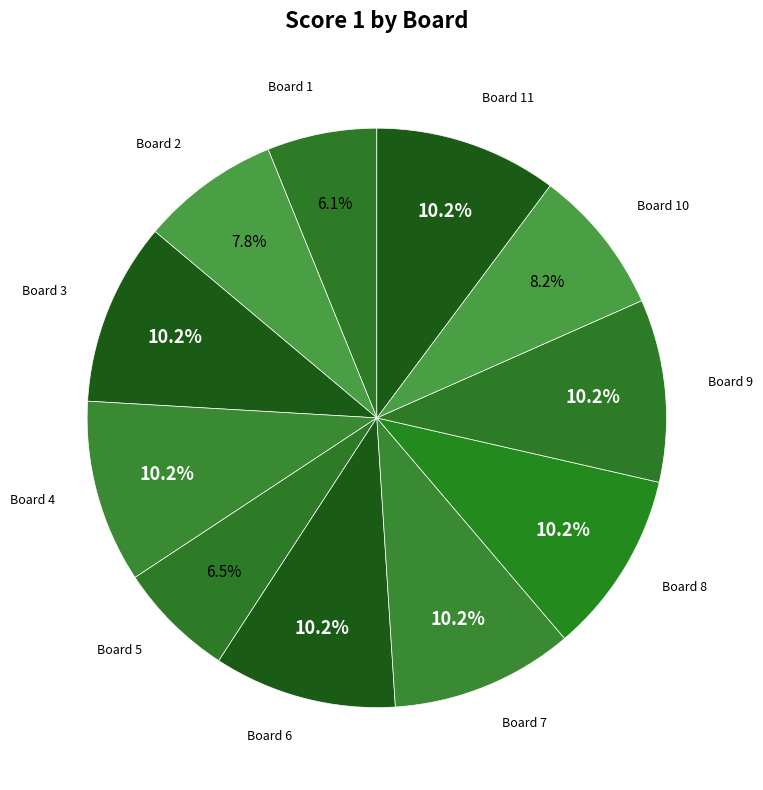

To the nearest percent, what is the average slice percentage?

9%